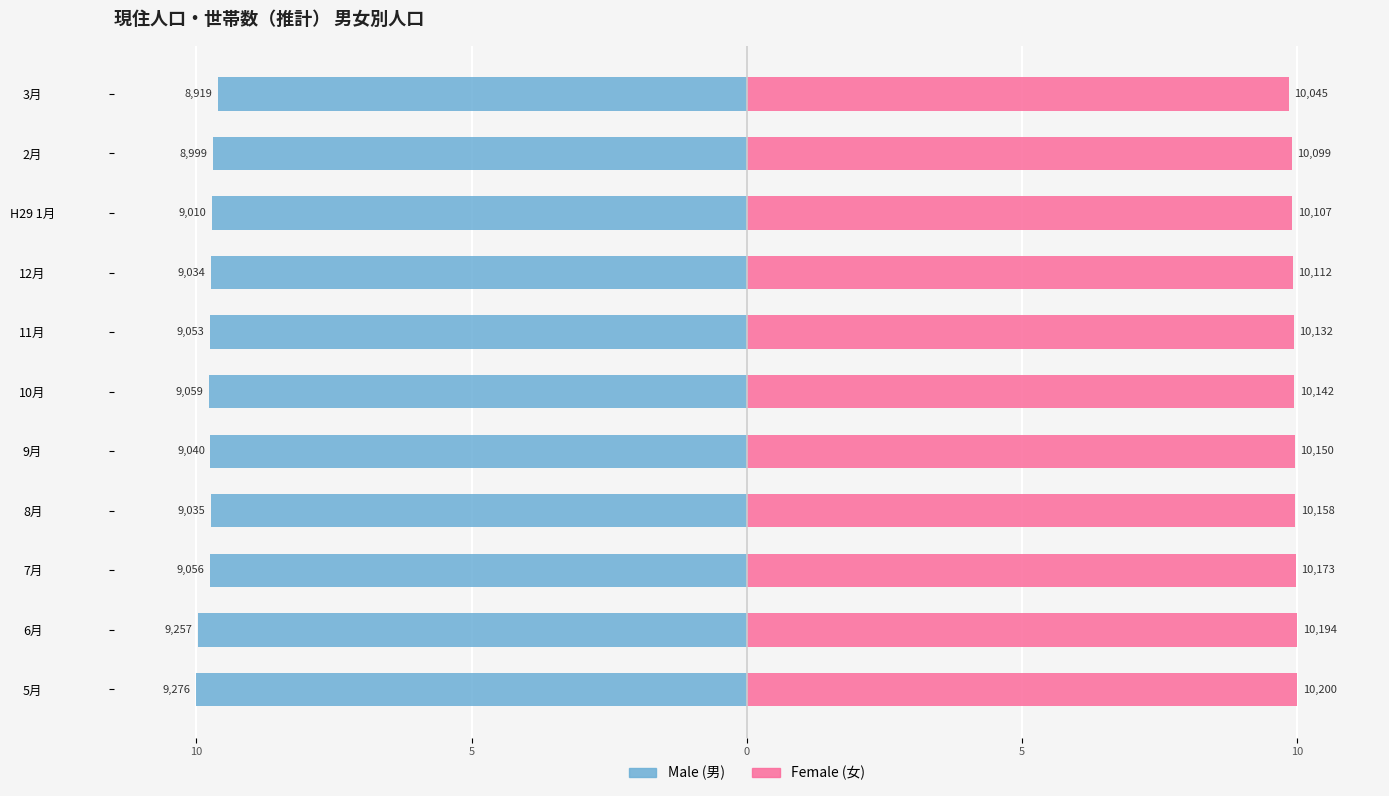

What is the value of the Male bar at the 3rd from the left?

-9.8